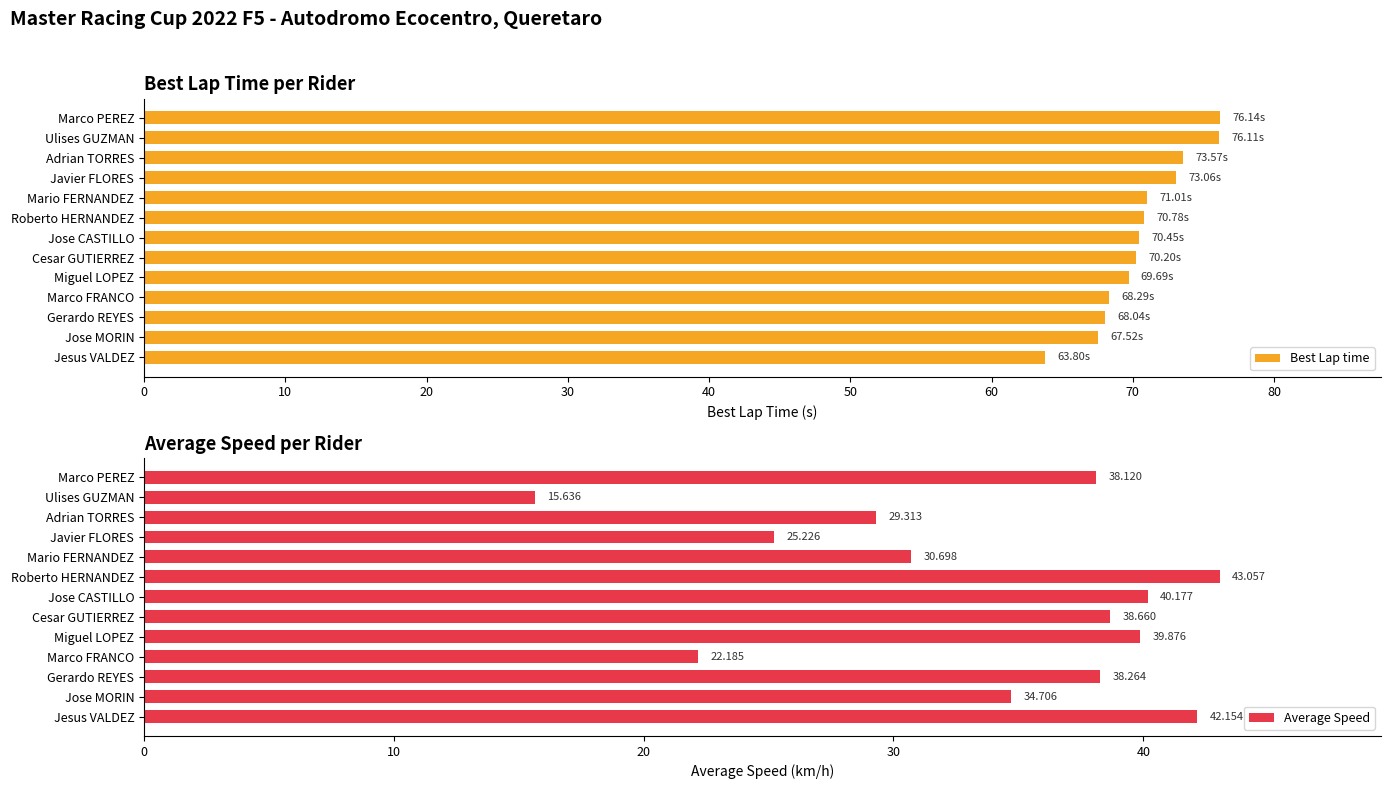

What is the difference between the second highest and minimum values in the Best Lap time series?

12.3